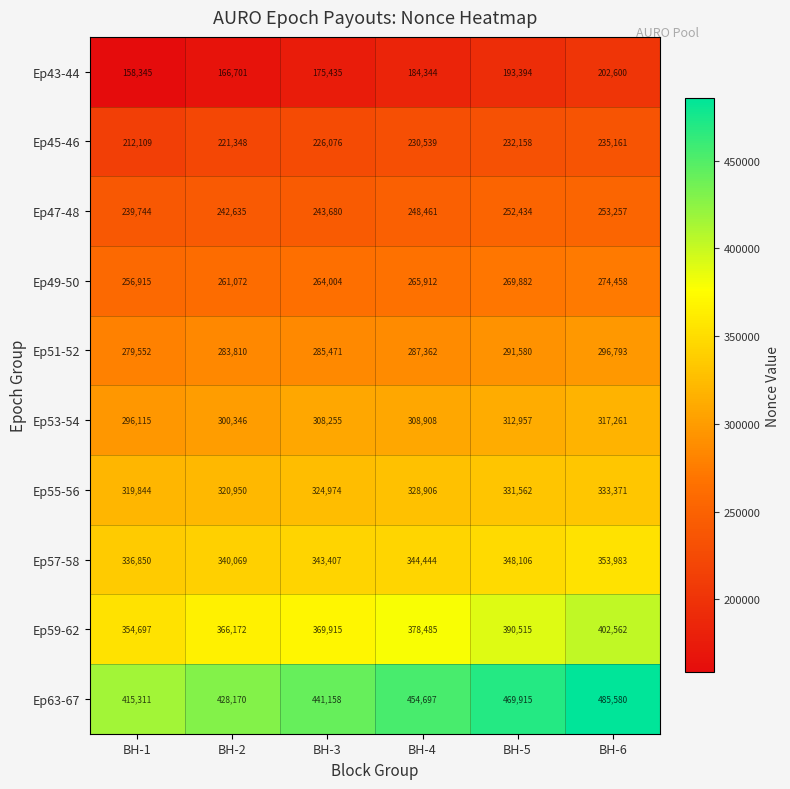

Count the Ep49-50 values in the range 261072 to 269882.

4